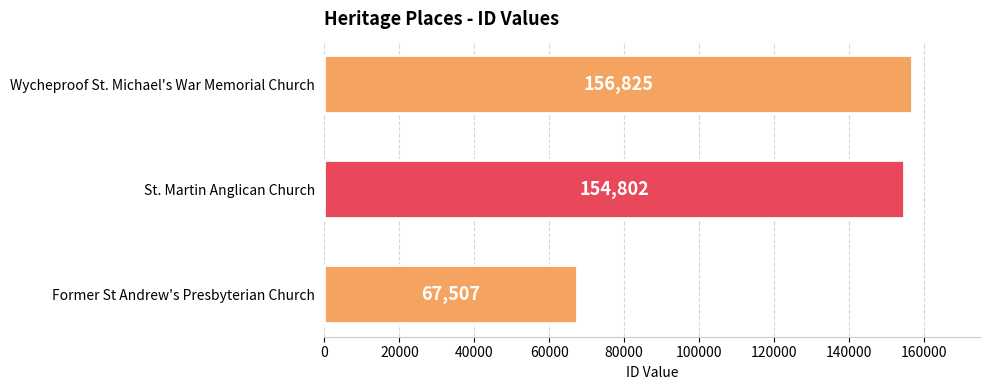

What is the approximate value at Wycheproof St. Michael's War Memorial Church, to the nearest 100?

156800